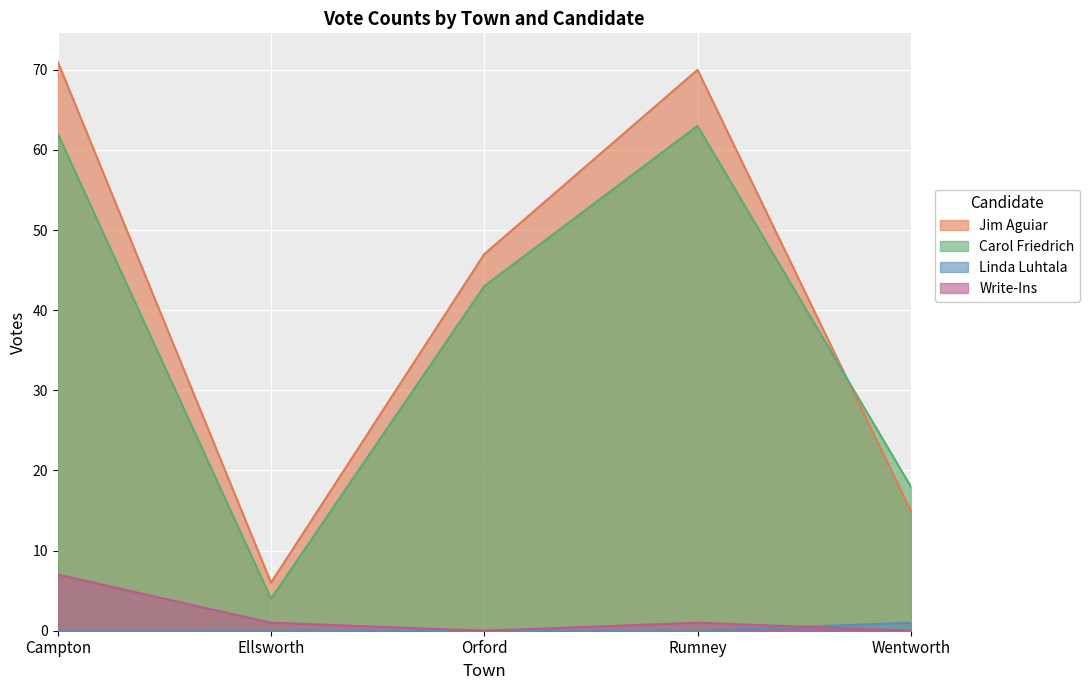

How many lines are shown in the chart?

4